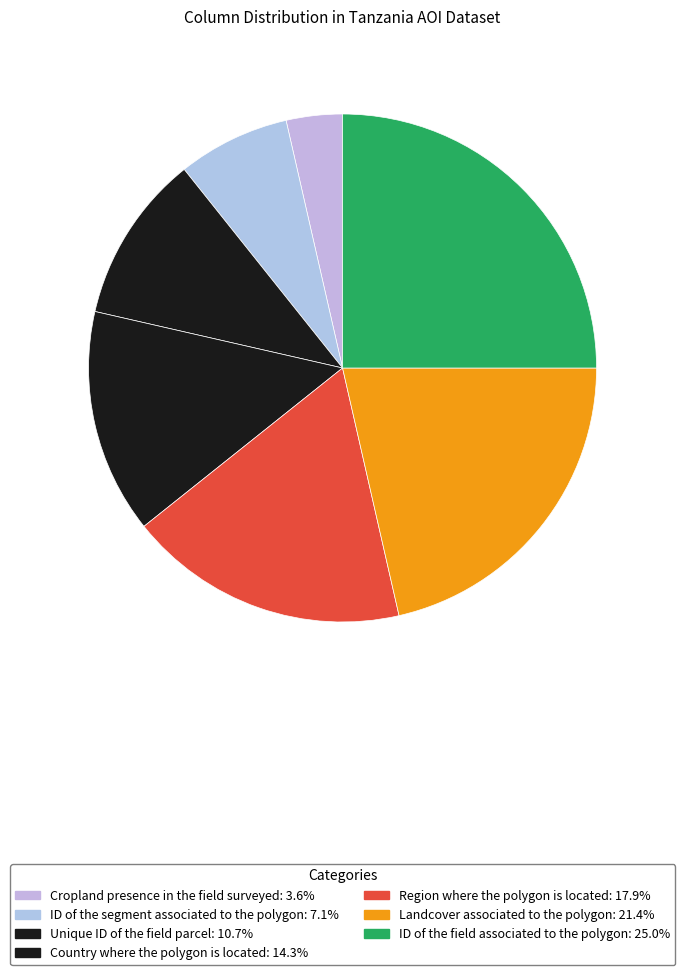

Is Unique ID of the field parcel the majority of the pie?

No